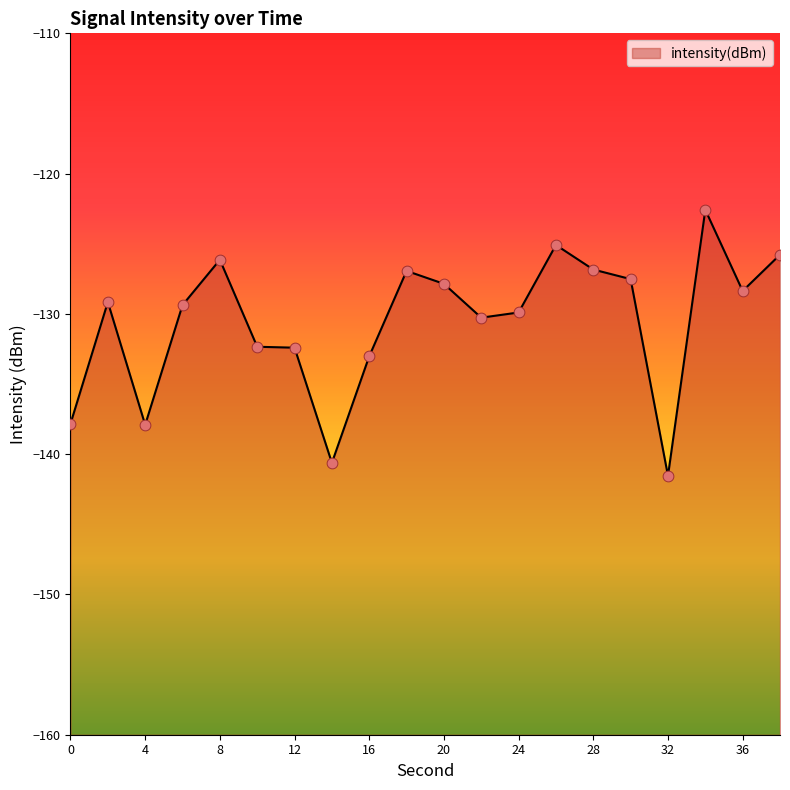

Between 10 and 36, which is larger?

36